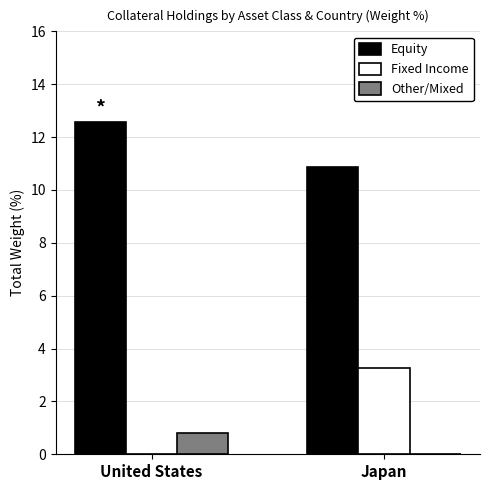

Where is Other/Mixed nearest to the value 0?

Japan